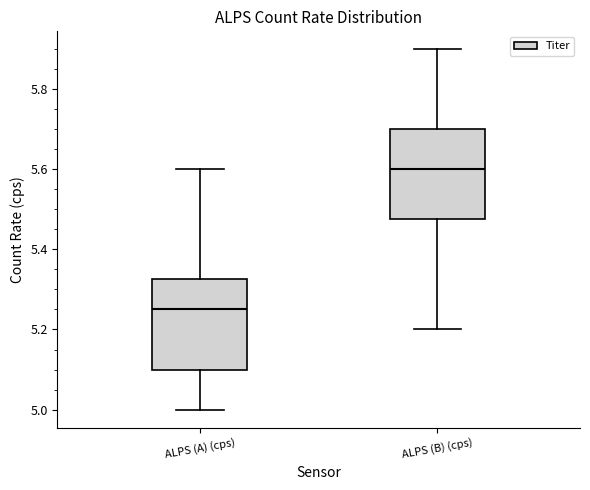

Which box's median line is the lowest?

ALPS (A) (cps)